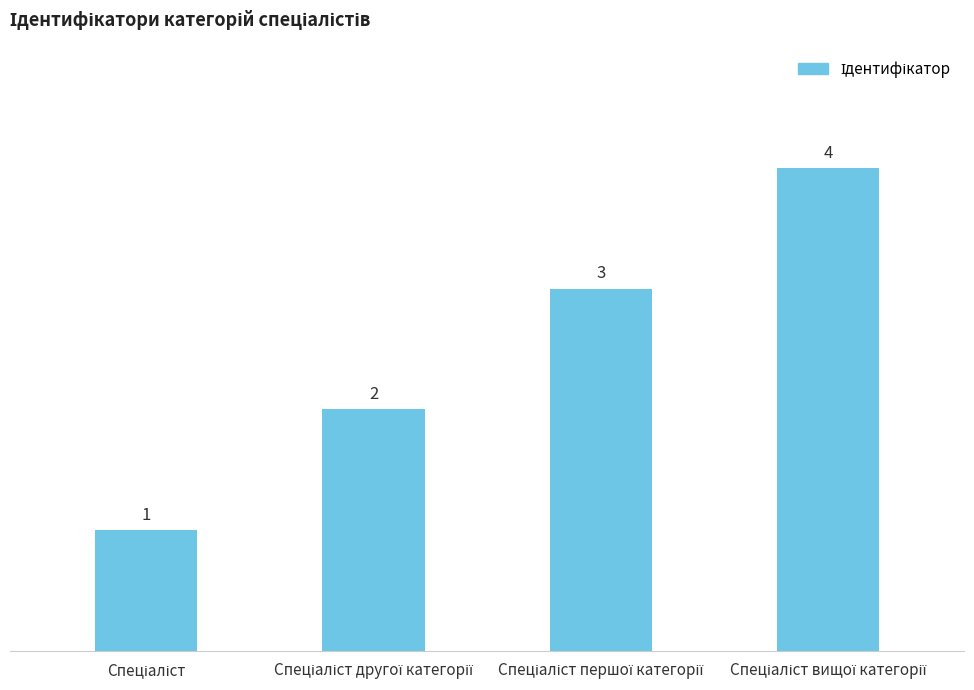

What is the value of the 4th bar from the left?

4